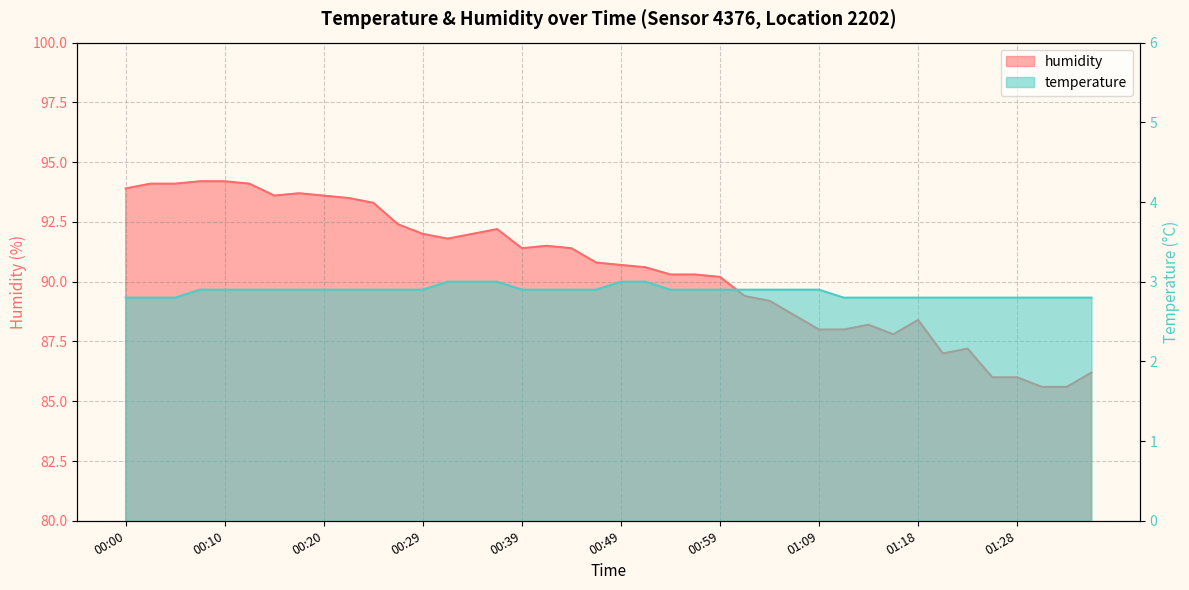

The humidity series shows 92.4 at 00:27. True or false?

True